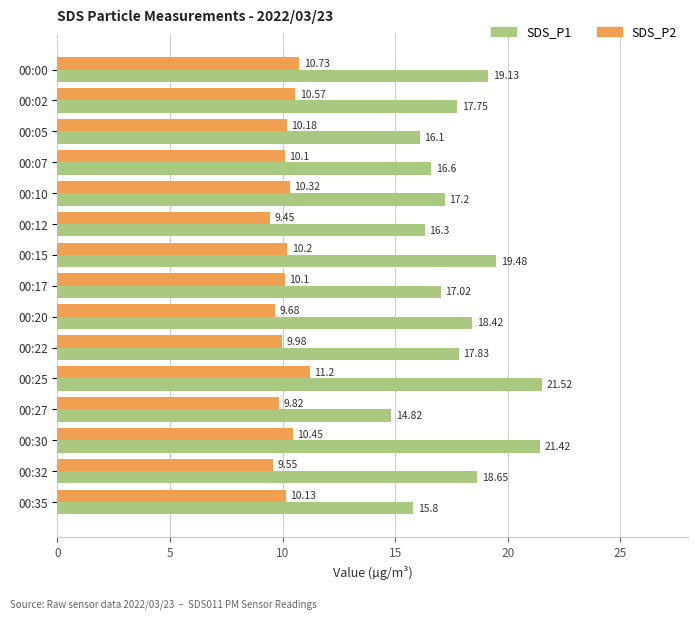

What is the difference between the maximum and minimum values in the SDS_P1 series?

6.7